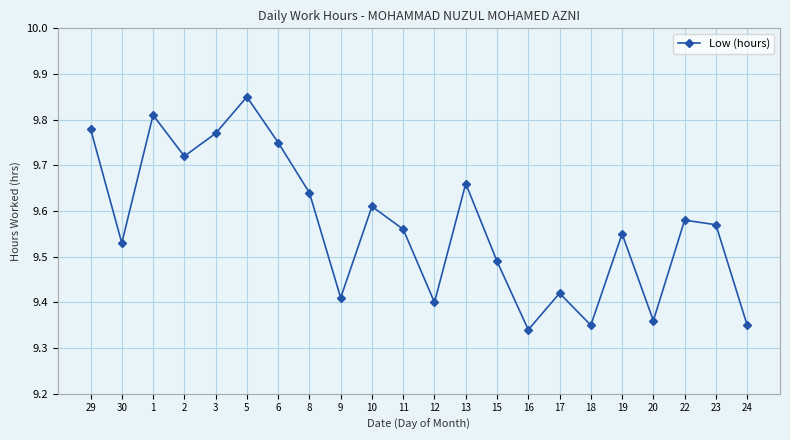

The chart shows a value of 14.0 at 23. True or false?

False